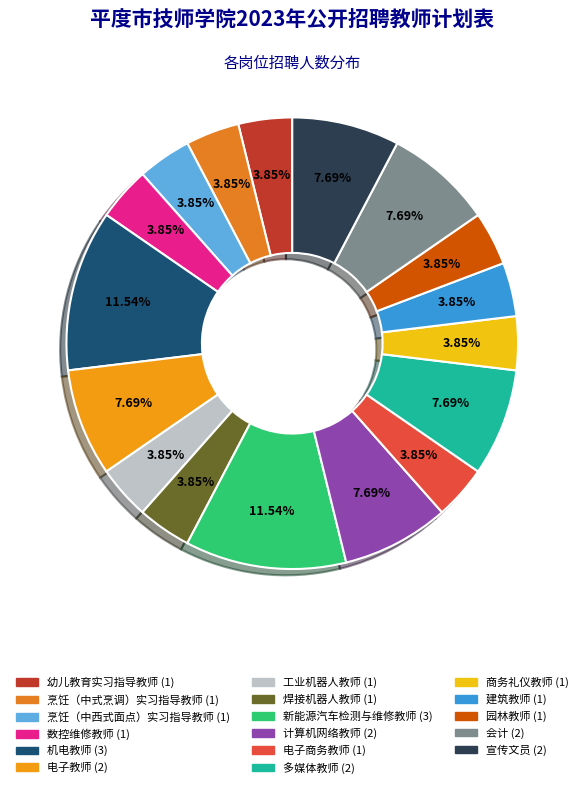

Count the number of slices in the pie.

17